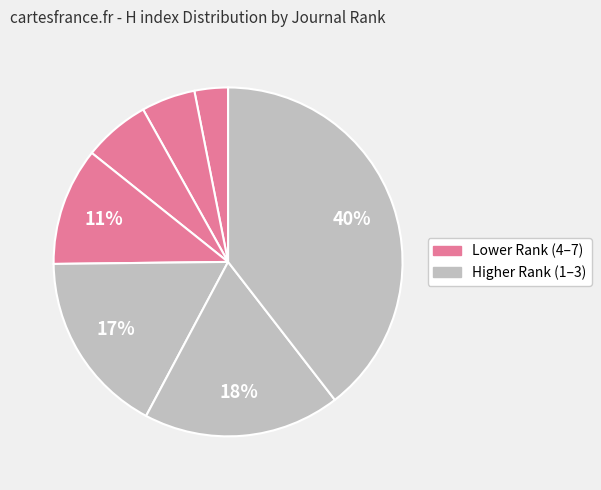

How many slices are in this pie chart?

7